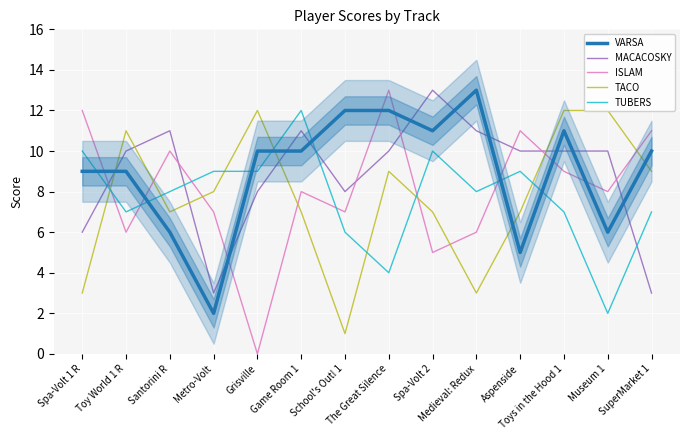

Which category has the highest value across all series?

Medieval: Redux